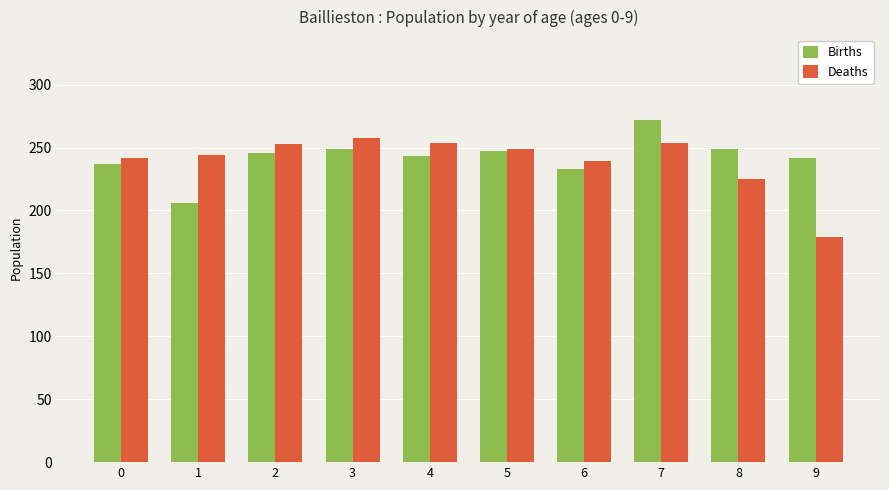

Which series changed the most between 2 and 7?

Births